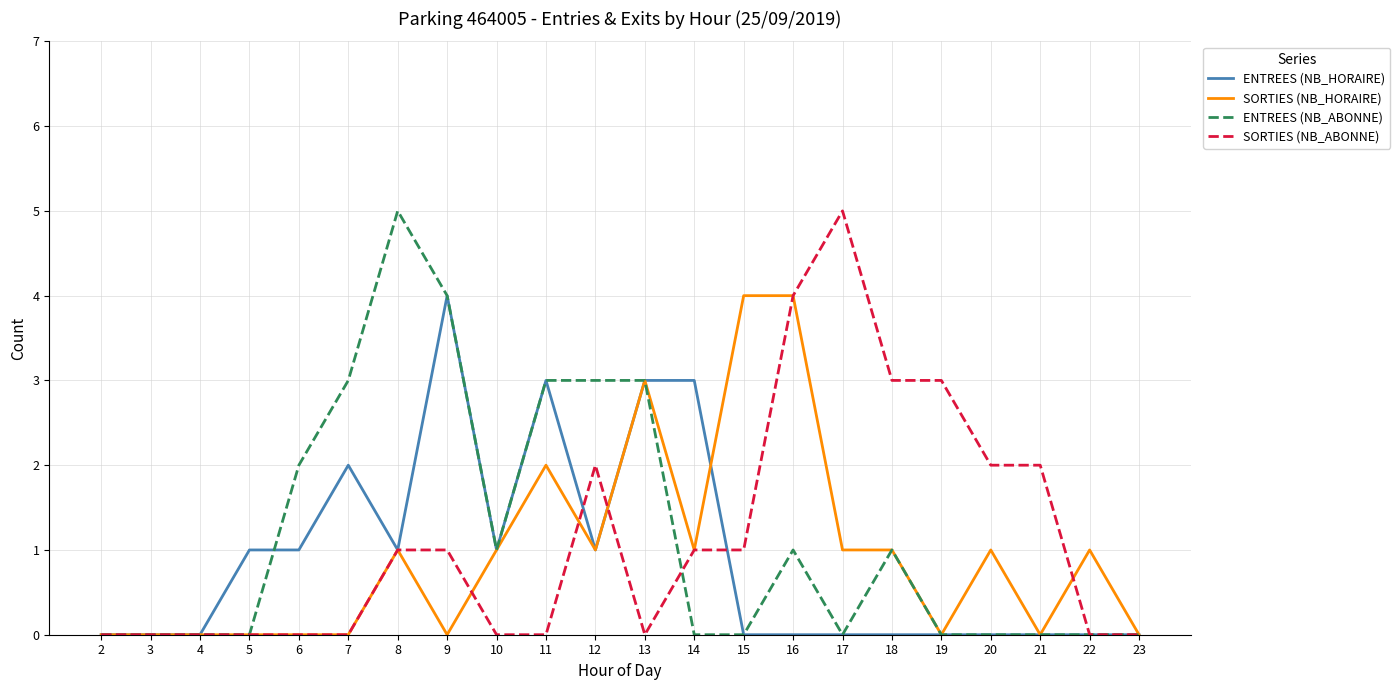

The value of ENTREES (NB_ABONNE) at 5 is 0. True or false?

True